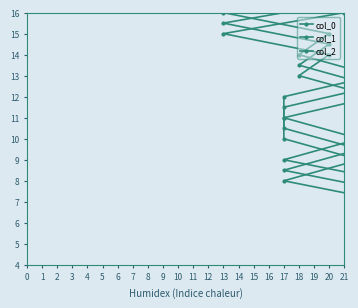

What is the label of the 9th point from the left?

17